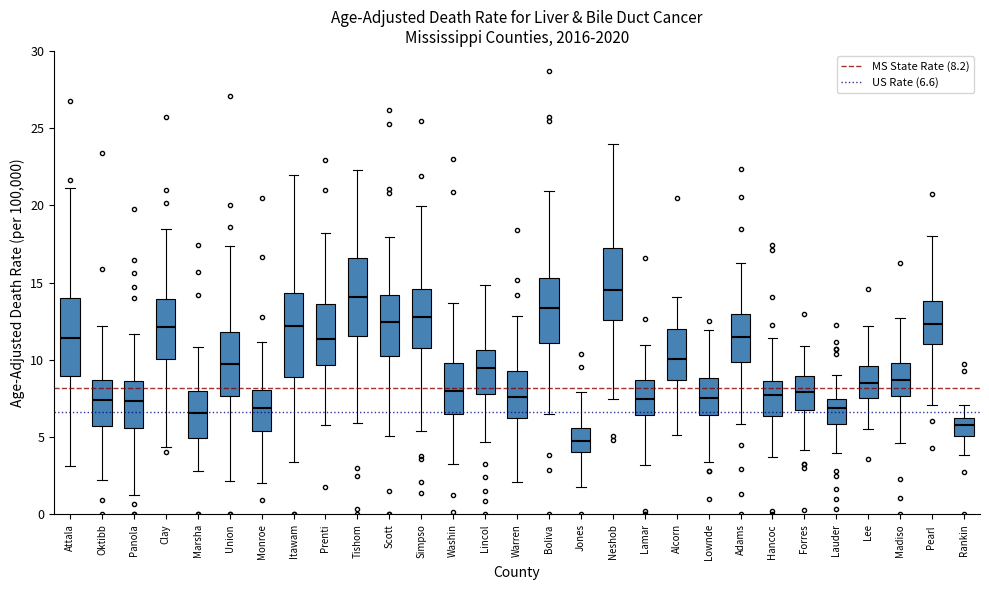

Reading left to right, transcribe this box plot: for each box, give where its median line is, the range the box spans, and where its two whiskers end, as read against the y-axis. The values are not printed on the chart, so give them approximately, as read against the axis.

Attala: median 11.5, box 9.0 to 14.0, whiskers 3.0 to 21.0
Oktibb: median 7.5, box 5.5 to 8.5, whiskers 2.0 to 12.0
Panola: median 7.5, box 5.5 to 8.5, whiskers 1.5 to 11.5
Clay: median 12.0, box 10.0 to 14.0, whiskers 4.5 to 18.5
Marsha: median 6.5, box 5.0 to 8.0, whiskers 3.0 to 11.0
Union: median 10.0, box 7.5 to 12.0, whiskers 2.0 to 17.5
Monroe: median 7.0, box 5.5 to 8.0, whiskers 2.0 to 11.0
Itawam: median 12.0, box 9.0 to 14.5, whiskers 3.5 to 22.0
Prenti: median 11.5, box 9.5 to 13.5, whiskers 6.0 to 18.0
Tishom: median 14.0, box 11.5 to 16.5, whiskers 6.0 to 22.5
Scott: median 12.5, box 10.5 to 14.0, whiskers 5.0 to 18.0
Simpso: median 13.0, box 11.0 to 14.5, whiskers 5.5 to 20.0
Washin: median 8.0, box 6.5 to 10.0, whiskers 3.5 to 13.5
Lincol: median 9.5, box 8.0 to 10.5, whiskers 4.5 to 15.0
Warren: median 7.5, box 6.5 to 9.5, whiskers 2.0 to 13.0
Boliva: median 13.5, box 11.0 to 15.5, whiskers 6.5 to 21.0
Jones: median 5.0, box 4.0 to 5.5, whiskers 2.0 to 8.0
Neshob: median 14.5, box 12.5 to 17.5, whiskers 7.5 to 24.0
Lamar: median 7.5, box 6.5 to 8.5, whiskers 3.0 to 11.0
Alcorn: median 10.0, box 8.5 to 12.0, whiskers 5.0 to 14.0
Lownde: median 7.5, box 6.5 to 9.0, whiskers 3.5 to 12.0
Adams: median 11.5, box 10.0 to 13.0, whiskers 6.0 to 16.5
Hancoc: median 7.5, box 6.5 to 8.5, whiskers 3.5 to 11.5
Forres: median 8.0, box 7.0 to 9.0, whiskers 4.0 to 11.0
Lauder: median 7.0, box 6.0 to 7.5, whiskers 4.0 to 9.0
Lee: median 8.5, box 7.5 to 9.5, whiskers 5.5 to 12.0
Madiso: median 8.5, box 7.5 to 10.0, whiskers 4.5 to 12.5
Pearl: median 12.5, box 11.0 to 14.0, whiskers 7.0 to 18.0
Rankin: median 6.0, box 5.0 to 6.5, whiskers 4.0 to 7.0